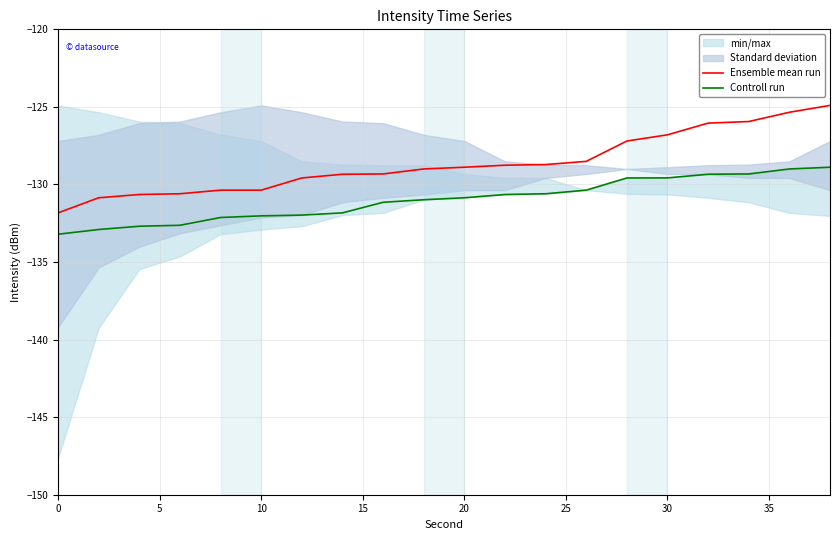

What is the value of the Controll run point at the 15th from the left?

-129.6